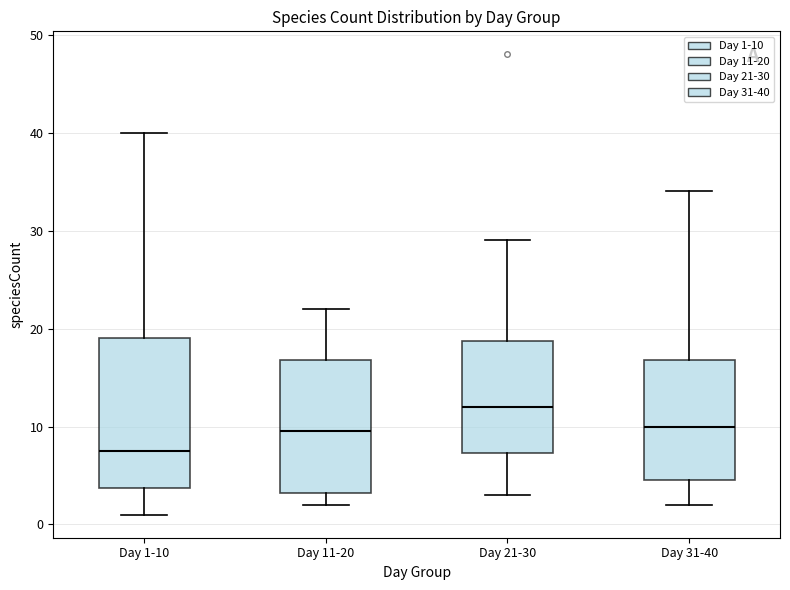

Which box's median line is the highest?

Day 21-30